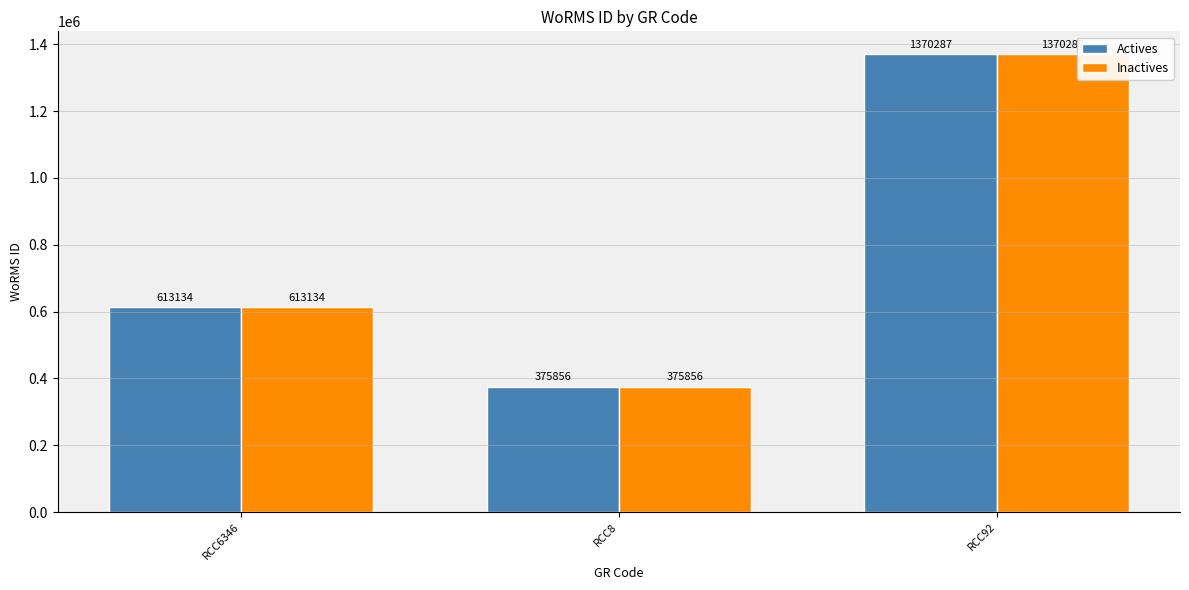

Are the bars horizontal?

No